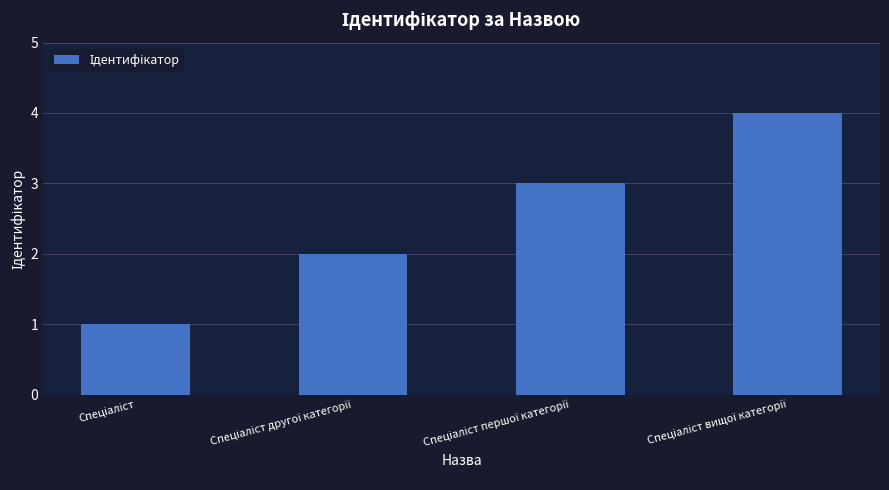

What is the greatest value displayed?

4